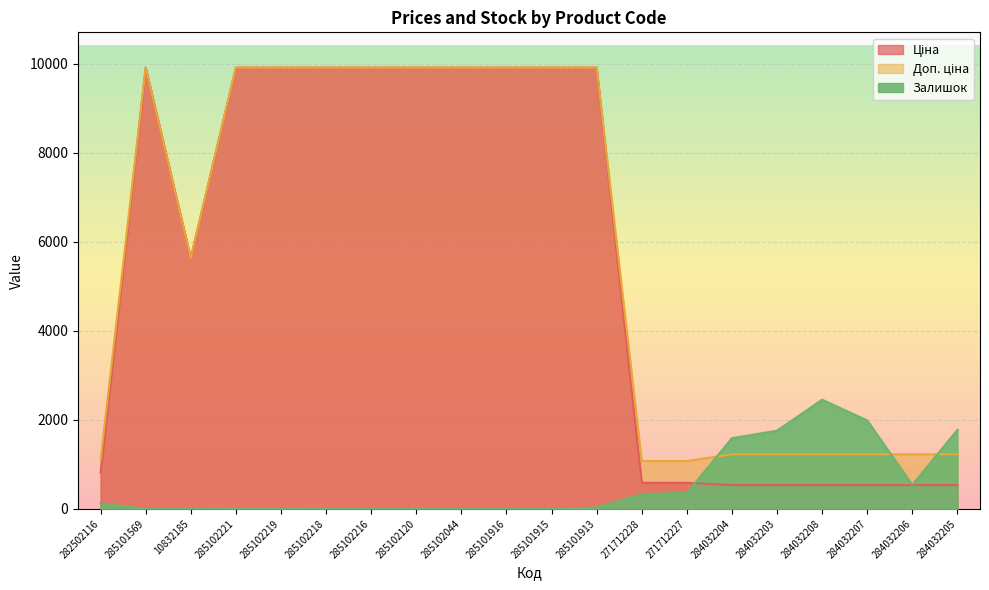

The Доп. ціна series shows 9908.5 at 285102044. True or false?

True